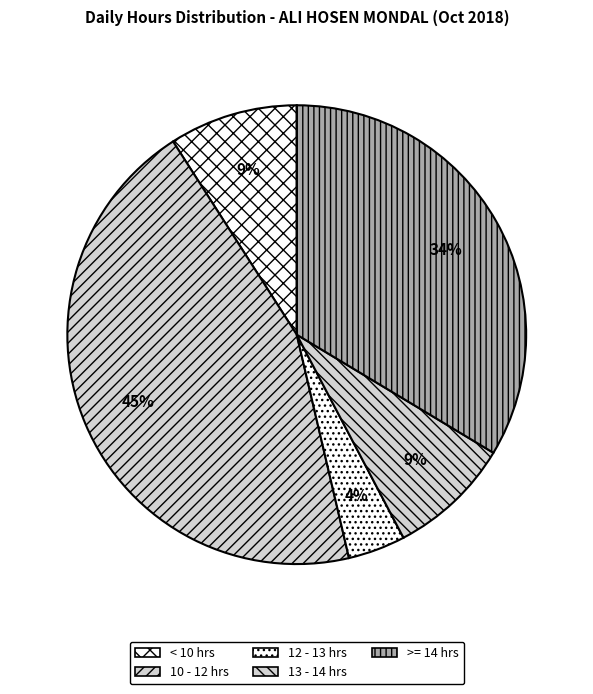

What is the smallest slice in the pie chart?

12 - 13 hrs